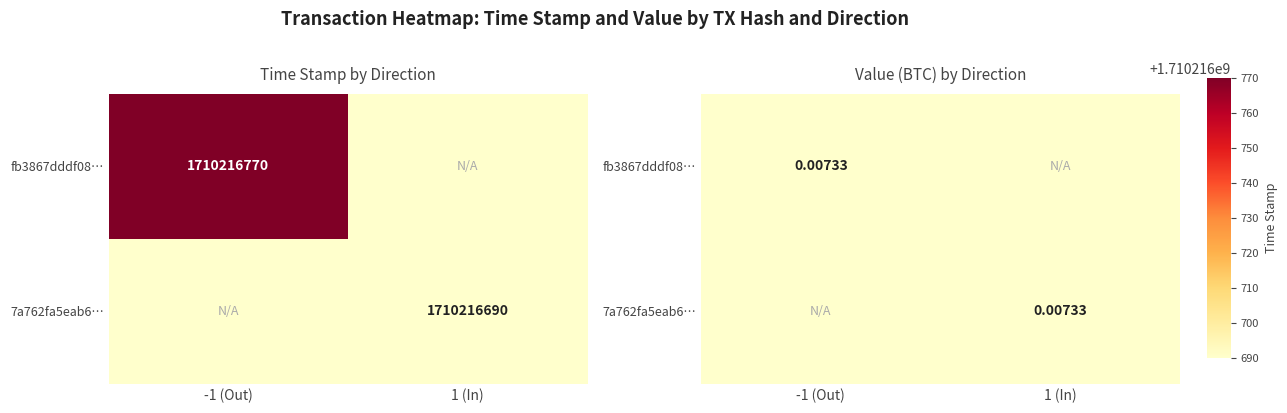

How many data points in fb3867dddf08… are above 0?

1